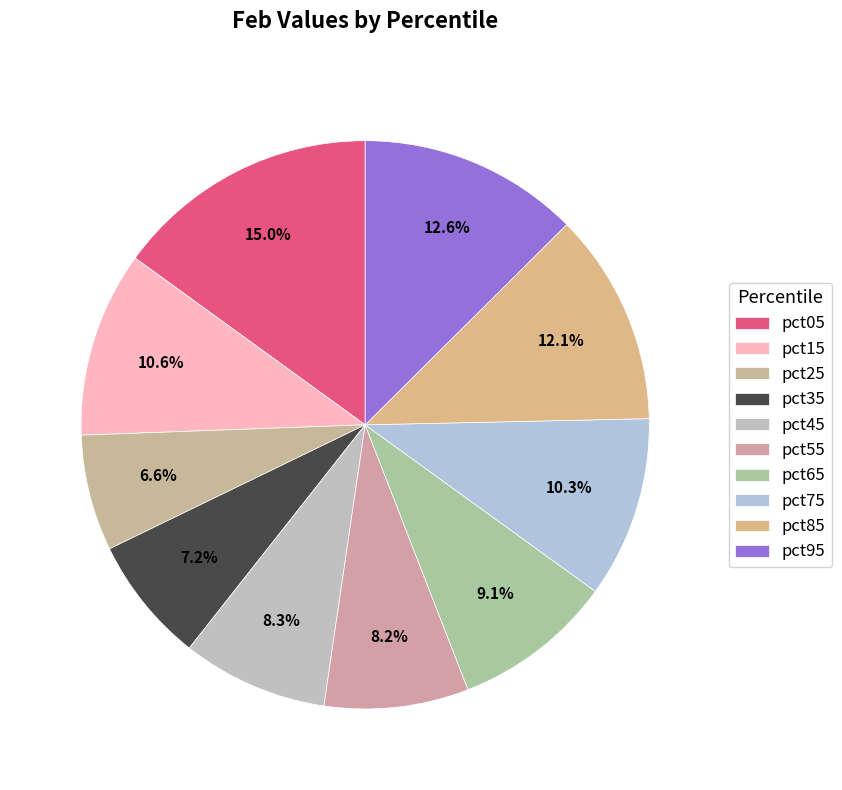

The pct35 slice represents 7% of the pie. True or false?

True